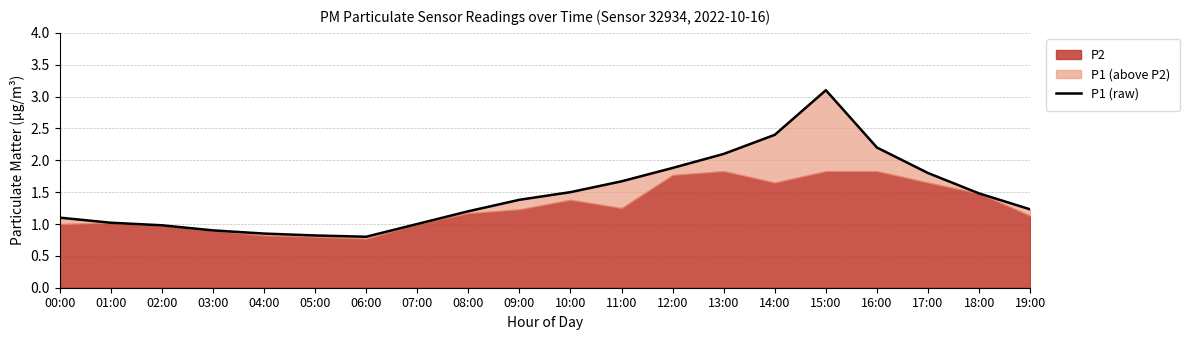

Is it true that the value at 11:00 is 1.7?

True